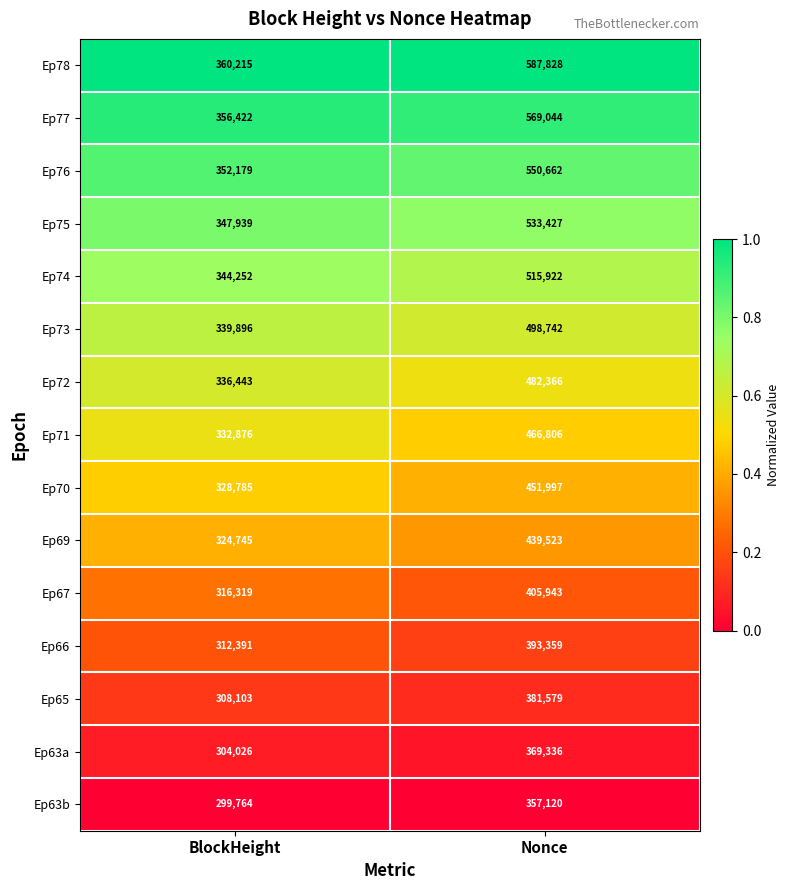

Reading left to right, extract all data points from this chart.

Ep78: BlockHeight=360215	Nonce=587828
Ep77: BlockHeight=356422	Nonce=569044
Ep76: BlockHeight=352179	Nonce=550662
Ep75: BlockHeight=347939	Nonce=533427
Ep74: BlockHeight=344252	Nonce=515922
Ep73: BlockHeight=339896	Nonce=498742
Ep72: BlockHeight=336443	Nonce=482366
Ep71: BlockHeight=332876	Nonce=466806
Ep70: BlockHeight=328785	Nonce=451997
Ep69: BlockHeight=324745	Nonce=439523
Ep67: BlockHeight=316319	Nonce=405943
Ep66: BlockHeight=312391	Nonce=393359
Ep65: BlockHeight=308103	Nonce=381579
Ep63a: BlockHeight=304026	Nonce=369336
Ep63b: BlockHeight=299764	Nonce=357120